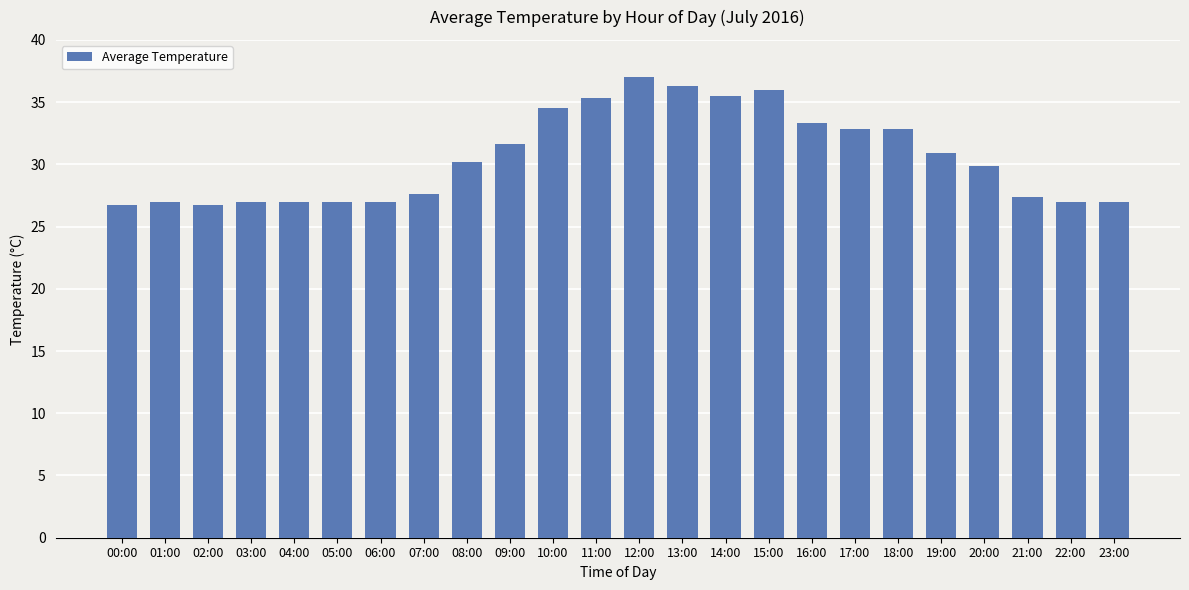

What is the smallest value displayed?

26.8